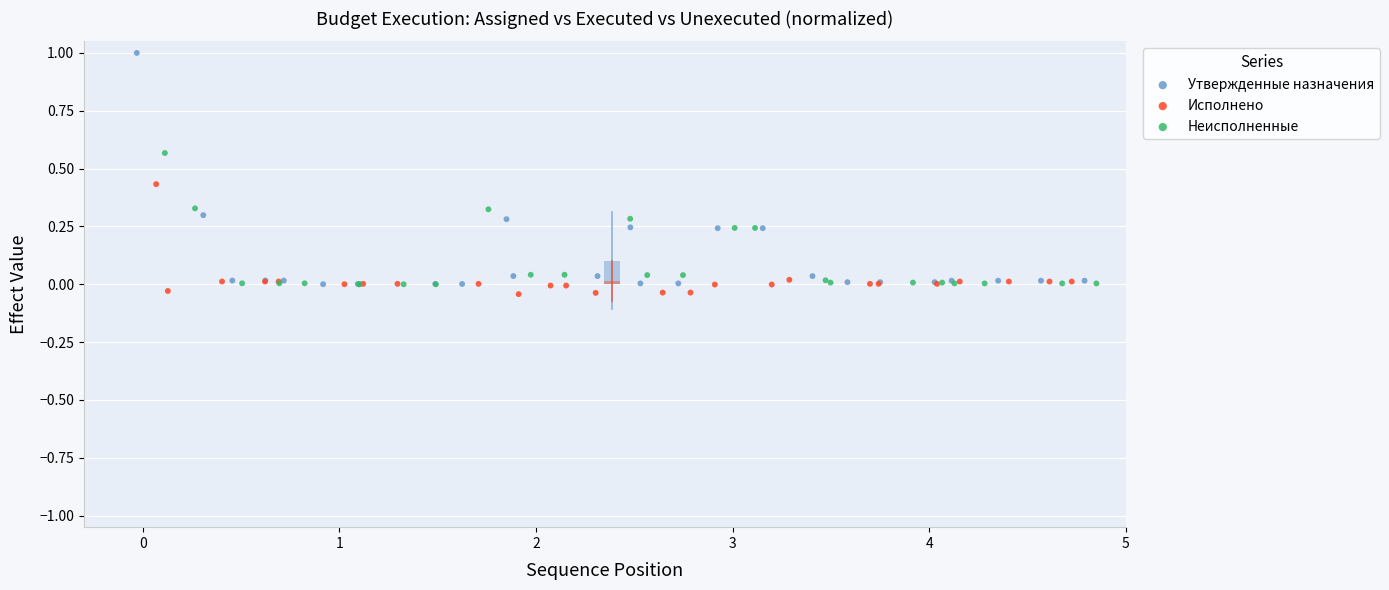

Which series contains the highest Y value?

Утвержденные назначения